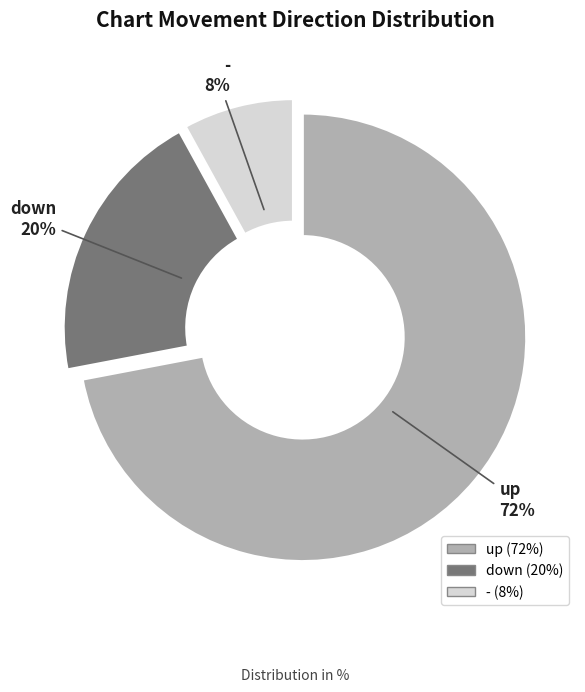

How many slices are in this pie chart?

3